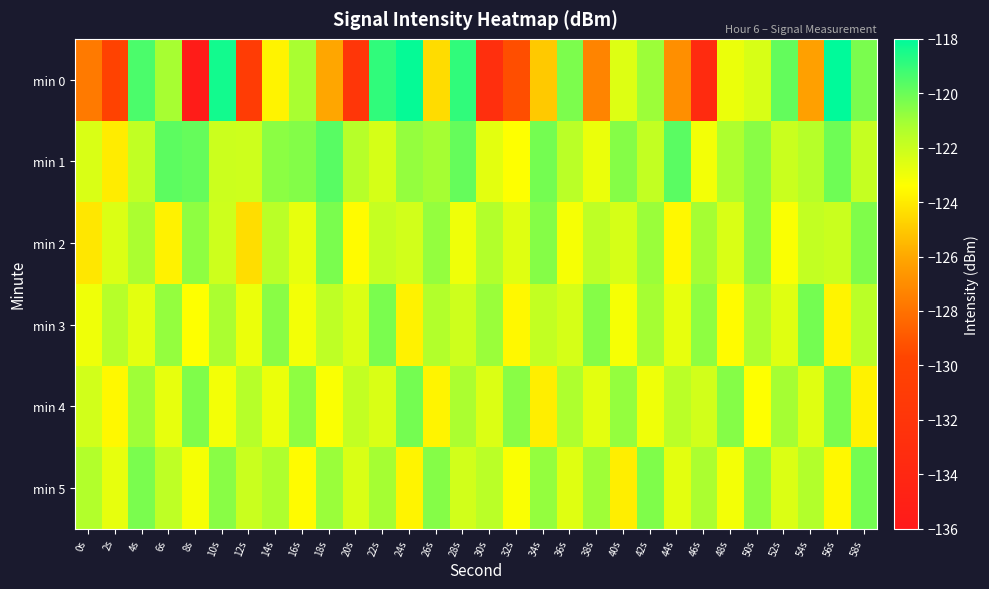

Reading left to right, transcribe all the data shown in this chart.

min 0: 0s=-127.7	2s=-130.1	4s=-119.4	6s=-121.2	8s=-135.6	10s=-118.4	12s=-130.9	14s=-123.7	16s=-121.2	18s=-126.1	20s=-131.9	22s=-118.9	24s=-118.1	26s=-124.5	28s=-118.9	30s=-132.9	32s=-129.3	34s=-125.0	36s=-120.3	38s=-127.3	40s=-122.5	42s=-120.9	44s=-126.9	46s=-133.4	48s=-122.9	50s=-122.4	52s=-119.9	54s=-126.3	56s=-118.0	58s=-120.3
min 1: 0s=-122.4	2s=-124.0	4s=-121.8	6s=-119.8	8s=-119.9	10s=-122.1	12s=-122.1	14s=-120.6	16s=-120.5	18s=-119.7	20s=-121.5	22s=-122.3	24s=-120.8	26s=-121.1	28s=-119.9	30s=-122.7	32s=-123.4	34s=-120.2	36s=-121.6	38s=-122.9	40s=-120.5	42s=-121.8	44s=-119.7	46s=-123.1	48s=-121.3	50s=-120.6	52s=-122.0	54s=-121.5	56s=-120.1	58s=-121.9
min 2: 0s=-124.1	2s=-122.5	4s=-121.2	6s=-123.8	8s=-120.7	10s=-122.1	12s=-124.4	14s=-121.6	16s=-122.8	18s=-120.3	20s=-123.5	22s=-121.9	24s=-122.2	26s=-120.8	28s=-123.0	30s=-121.4	32s=-122.6	34s=-120.5	36s=-123.2	38s=-121.7	40s=-122.3	42s=-120.9	44s=-123.6	46s=-121.1	48s=-122.4	50s=-120.6	52s=-123.3	54s=-121.8	56s=-122.0	58s=-120.4
min 3: 0s=-123.0	2s=-121.5	4s=-122.7	6s=-120.8	8s=-123.4	10s=-121.2	12s=-122.9	14s=-120.6	16s=-123.1	18s=-121.7	20s=-122.5	22s=-120.3	24s=-123.8	26s=-121.4	28s=-122.1	30s=-120.9	32s=-123.6	34s=-121.8	36s=-122.3	38s=-120.5	40s=-123.2	42s=-121.1	44s=-122.8	46s=-120.7	48s=-123.5	50s=-121.3	52s=-122.6	54s=-120.2	56s=-123.7	58s=-121.6
min 4: 0s=-122.2	2s=-123.6	4s=-121.0	6s=-122.8	8s=-120.4	10s=-123.1	12s=-121.5	14s=-122.9	16s=-120.7	18s=-123.3	20s=-121.8	22s=-122.4	24s=-120.2	26s=-123.7	28s=-121.2	30s=-122.5	32s=-120.6	34s=-123.9	36s=-121.3	38s=-122.7	40s=-120.8	42s=-123.0	44s=-121.6	46s=-122.2	48s=-120.5	50s=-123.4	52s=-121.1	54s=-122.6	56s=-120.3	58s=-123.8
min 5: 0s=-121.4	2s=-122.8	4s=-120.3	6s=-121.7	8s=-123.2	10s=-120.6	12s=-122.0	14s=-121.3	16s=-123.5	18s=-120.9	20s=-122.4	22s=-121.1	24s=-123.7	26s=-120.5	28s=-122.2	30s=-121.6	32s=-123.3	34s=-120.8	36s=-122.6	38s=-121.0	40s=-123.9	42s=-120.4	44s=-122.7	46s=-121.2	48s=-123.1	50s=-120.7	52s=-122.5	54s=-121.4	56s=-123.6	58s=-120.2